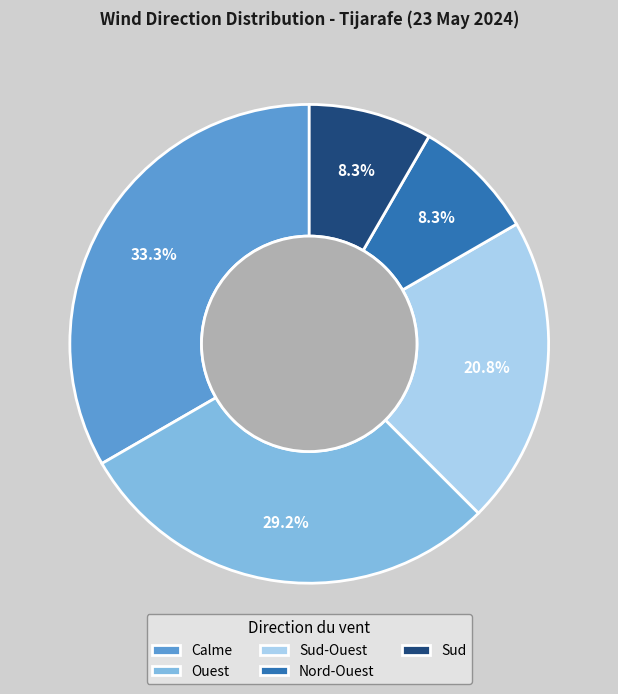

Which has a higher value, Sud-Ouest or Sud?

Sud-Ouest